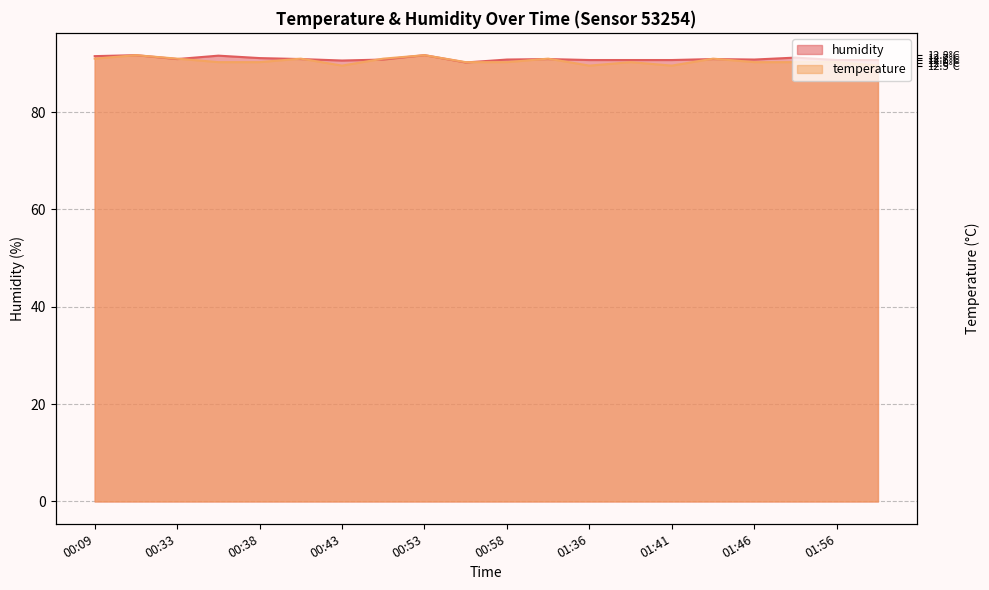

What is the value of the temperature point at the 6th from the left?

91.0